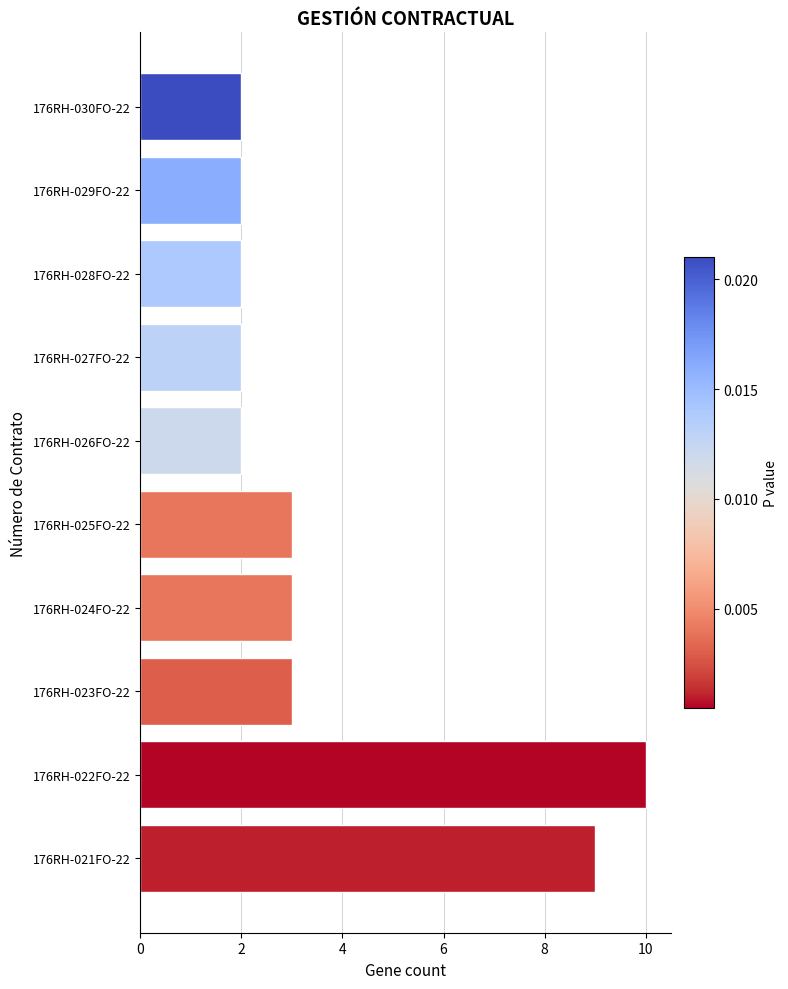

What is the smallest value displayed?

2